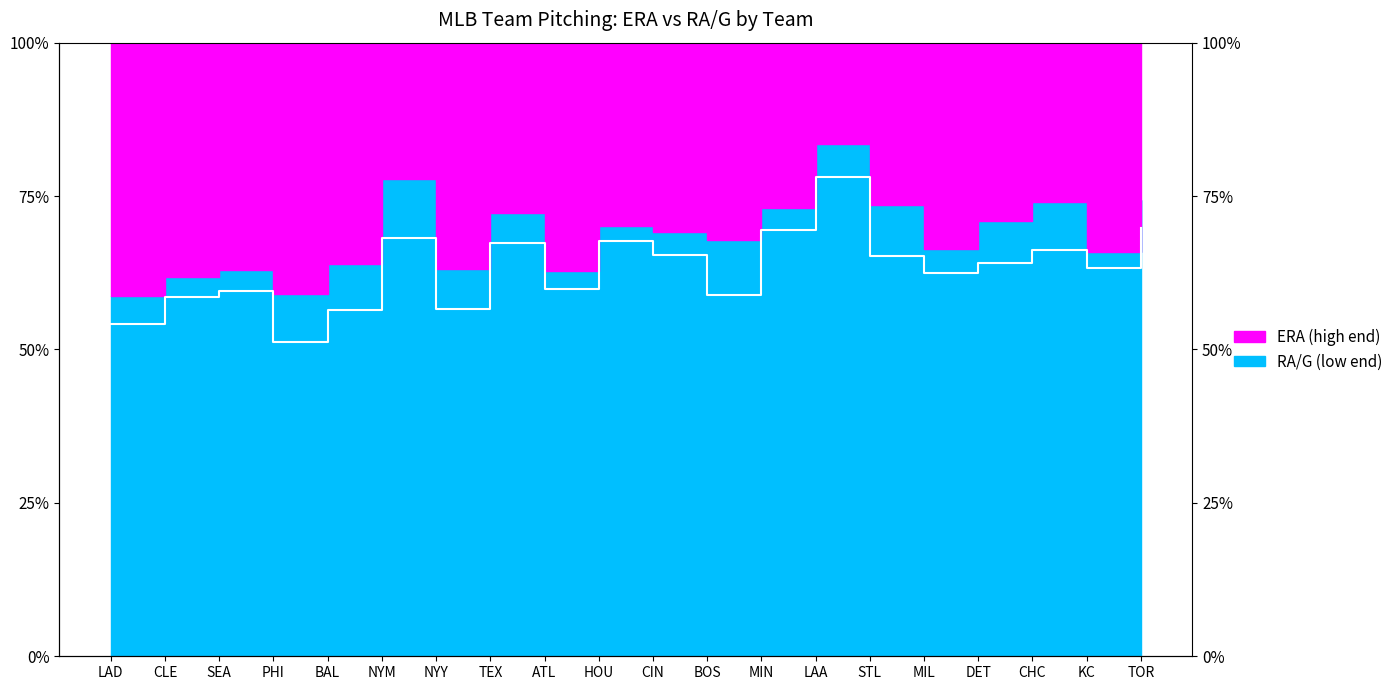

What is the label of the 3rd point from the left?

SEA